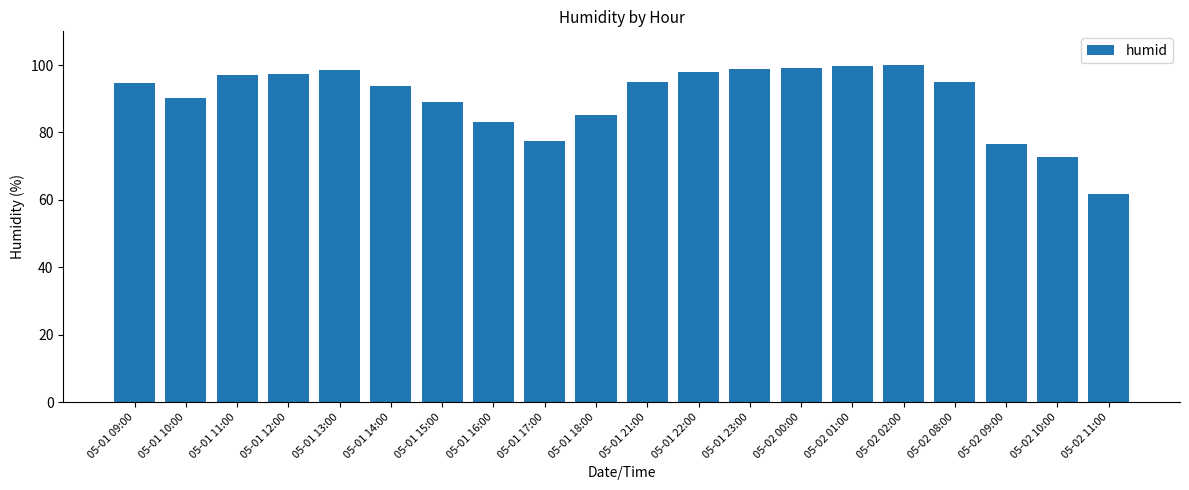

What is the ratio of the value at 05-01 22:00 to the value at 05-01 21:00?

1.0